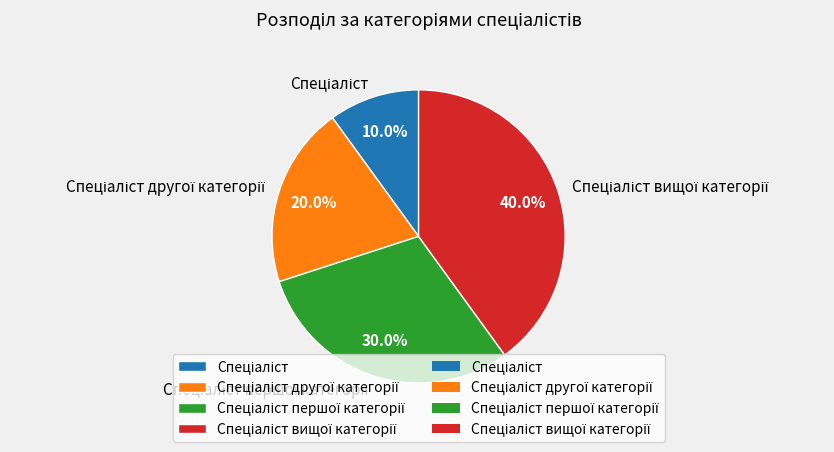

Count the number of slices in the pie.

4